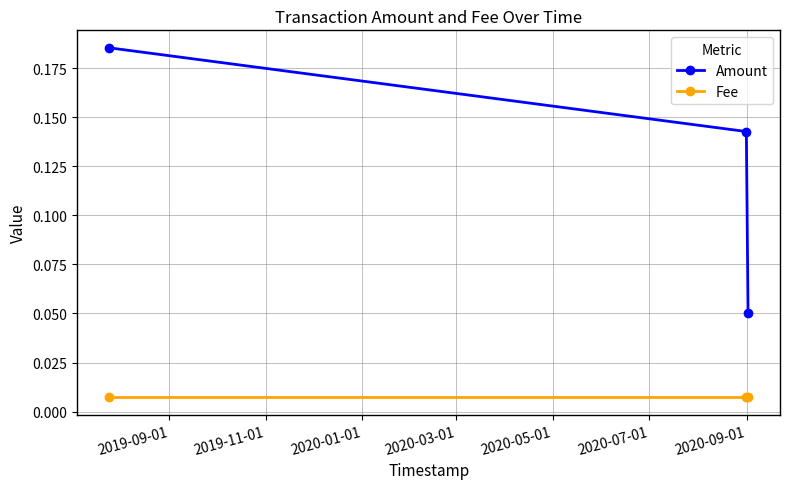

List the series in order of their overall mean, highest first.

Amount, Fee